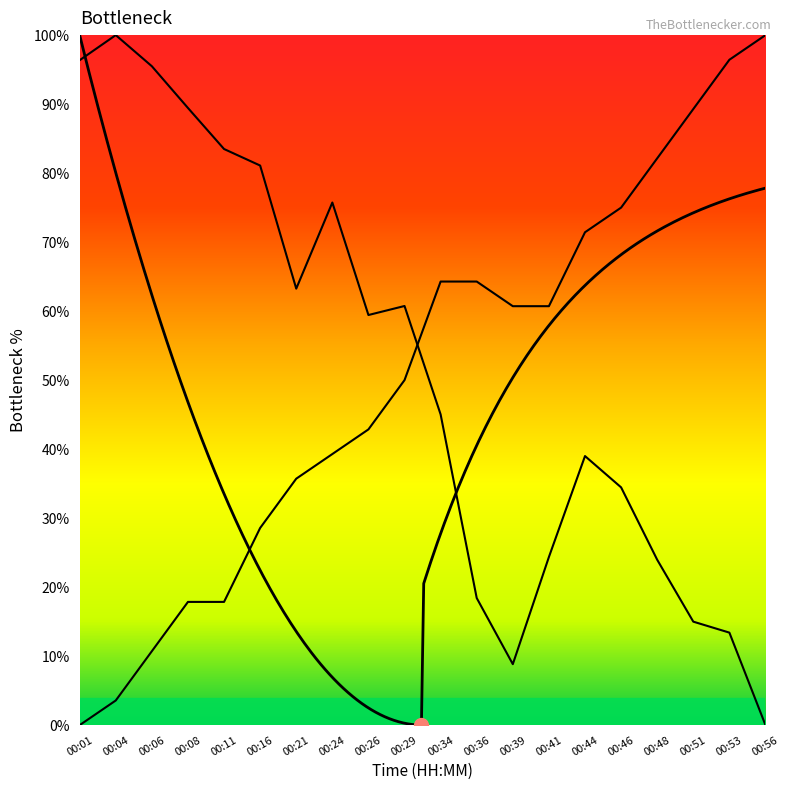

After their last crossing, which series has the higher values: BME280_temperature or BME280_pressure?

BME280_temperature